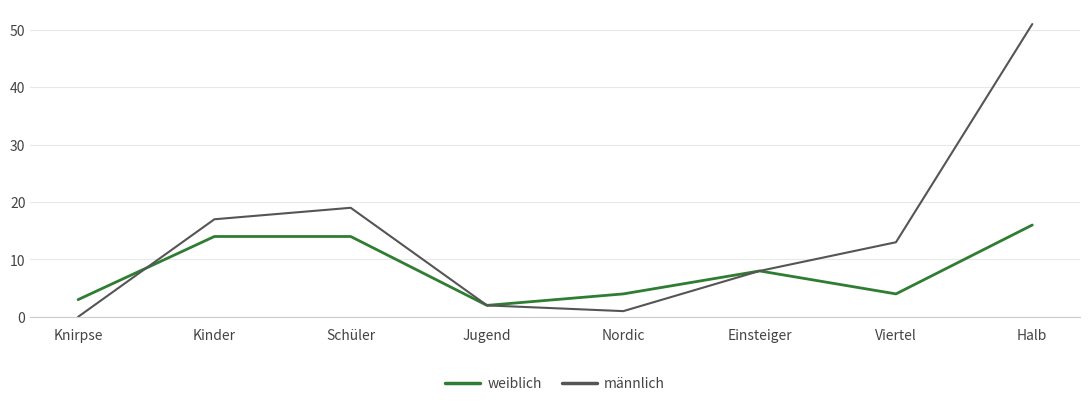

Where is the first local minimum for weiblich?

Jugend